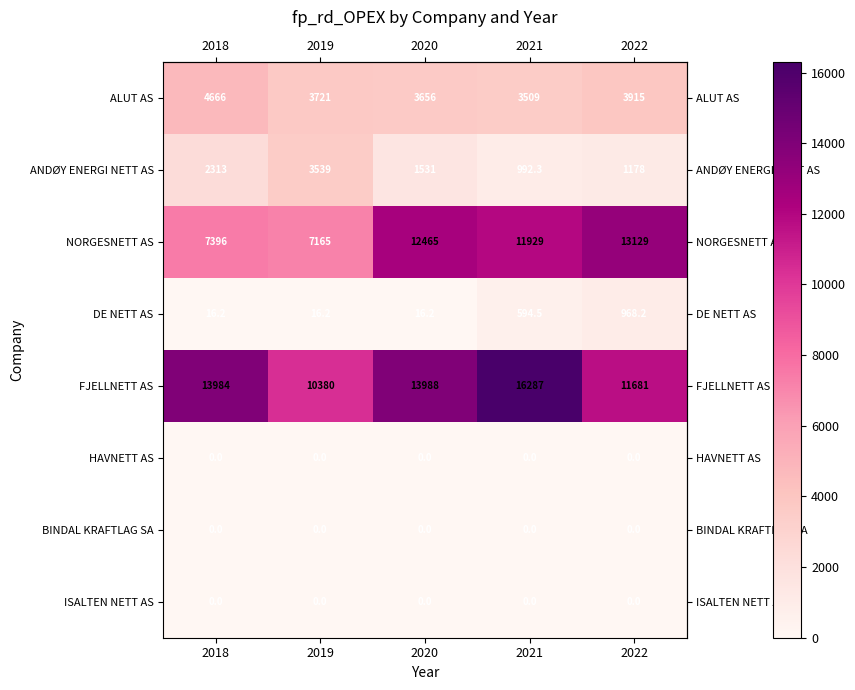

Between 2018 and 2022, which series saw the biggest shift?

NORGESNETT AS